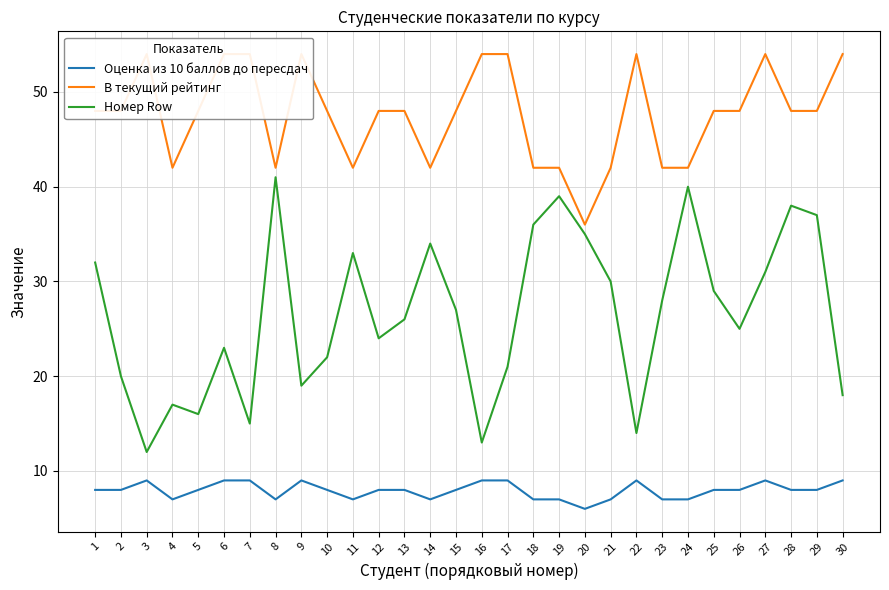

What is the sum of all Номер Row values?

795